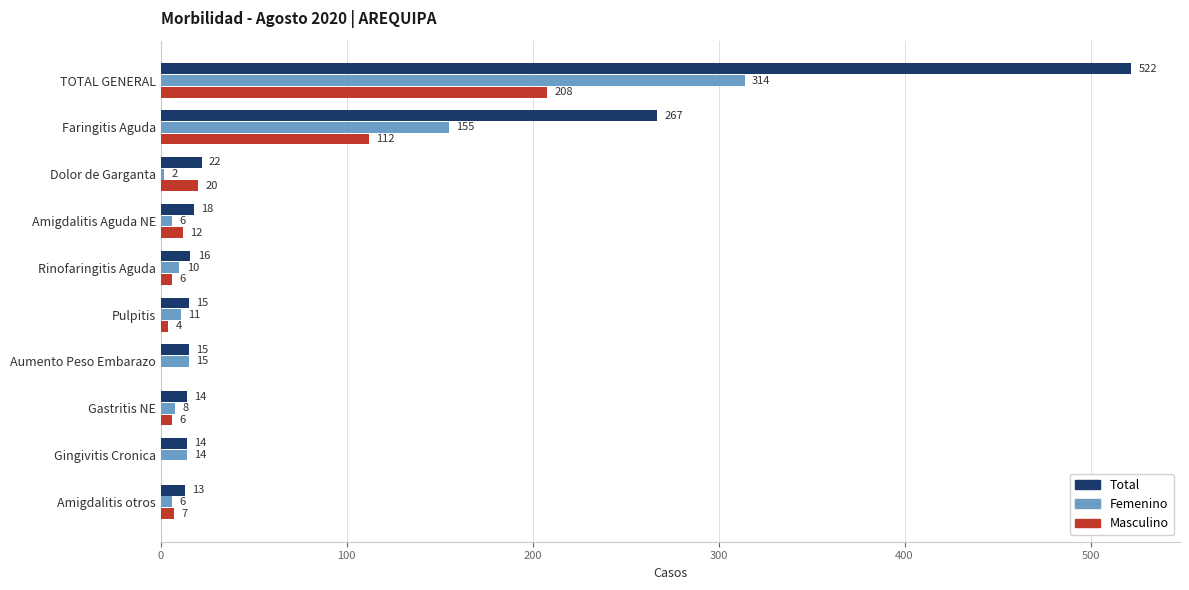

What is the sum of all Total values?

916